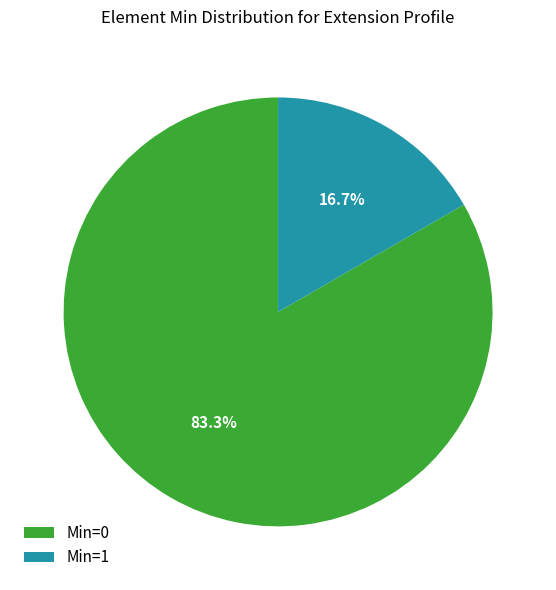

Count the number of slices in the pie.

2